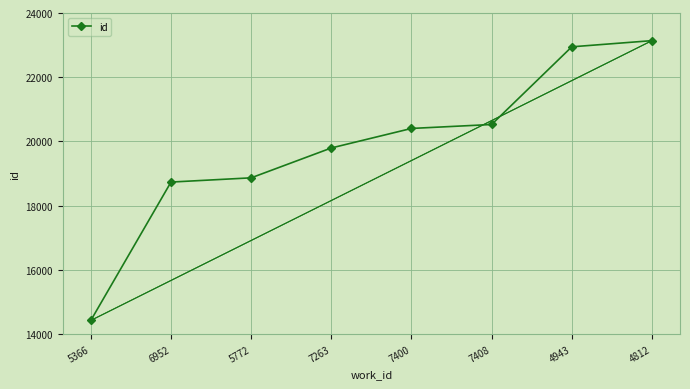

What is the difference between the maximum and minimum values?

8712